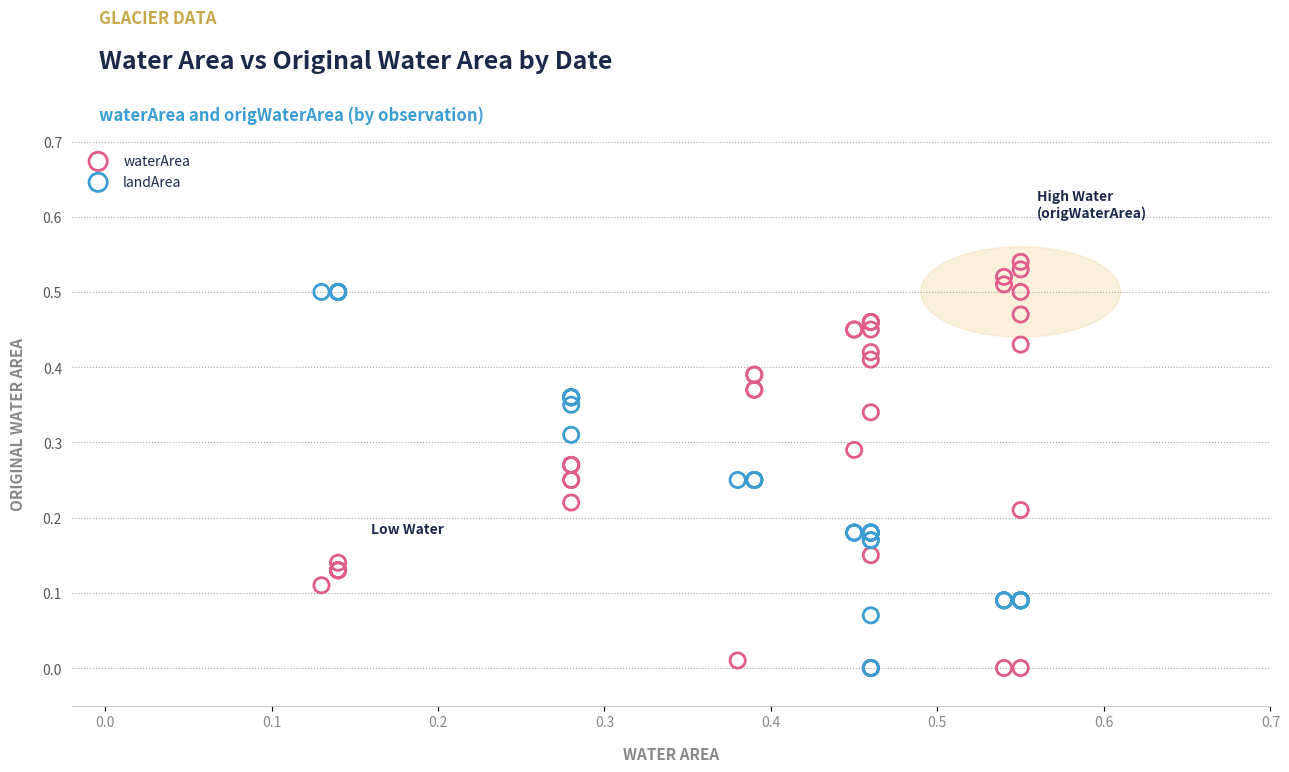

Which series contains the highest Y value?

waterArea